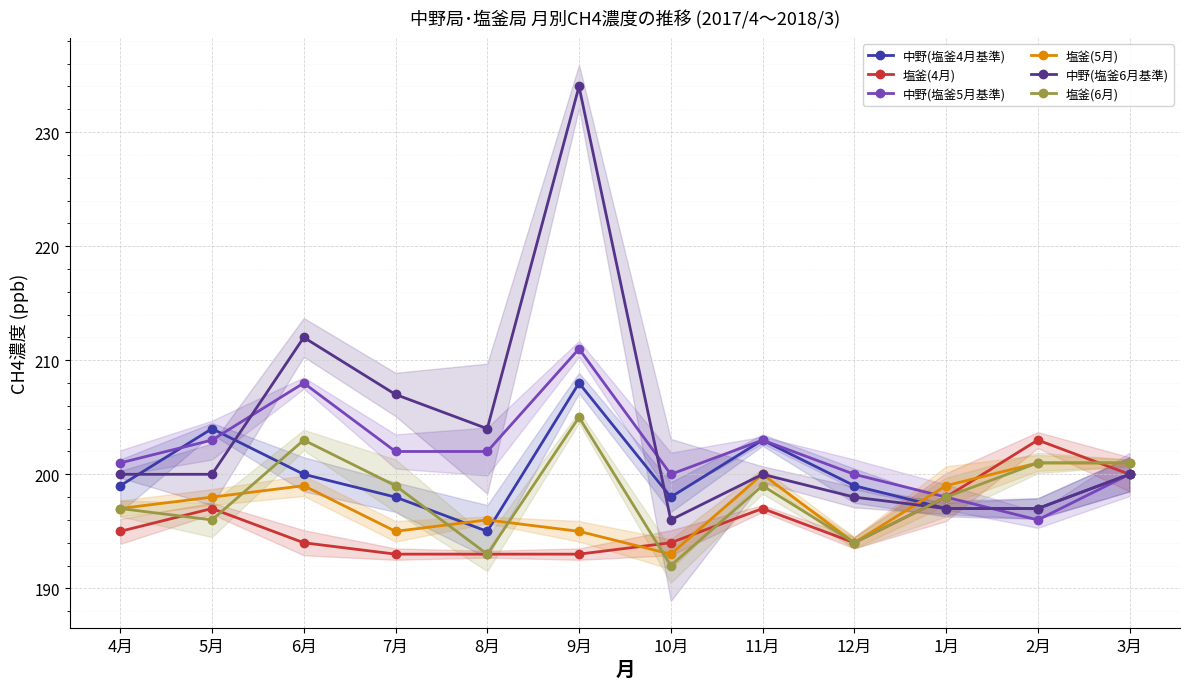

Is it true that 塩釜(4月) equals 71 at 6月?

False